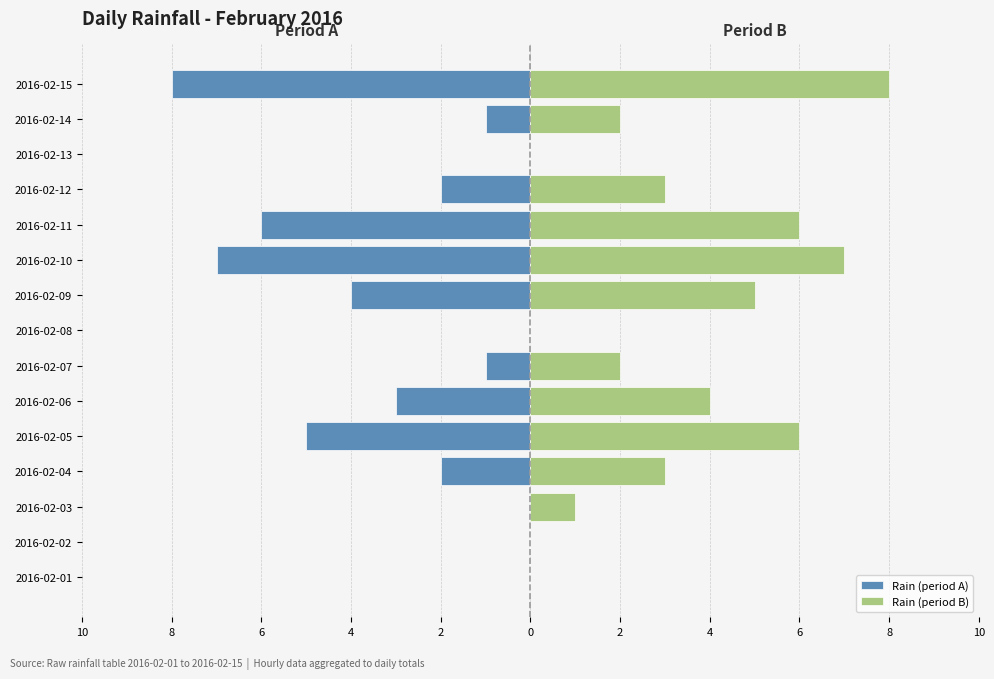

Are the bars horizontal?

Yes